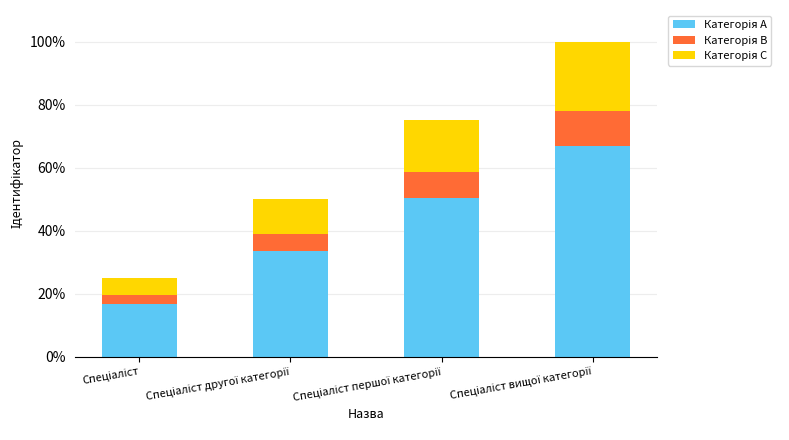

List the series in order of their peak value, lowest first.

Категорія B, Категорія C, Категорія A